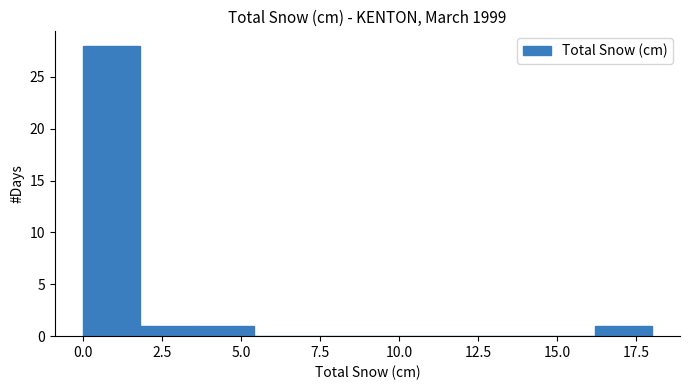

Around what value on the x-axis is the tallest bar? Give the approximate position of its centre, as read against the axis.

1.0